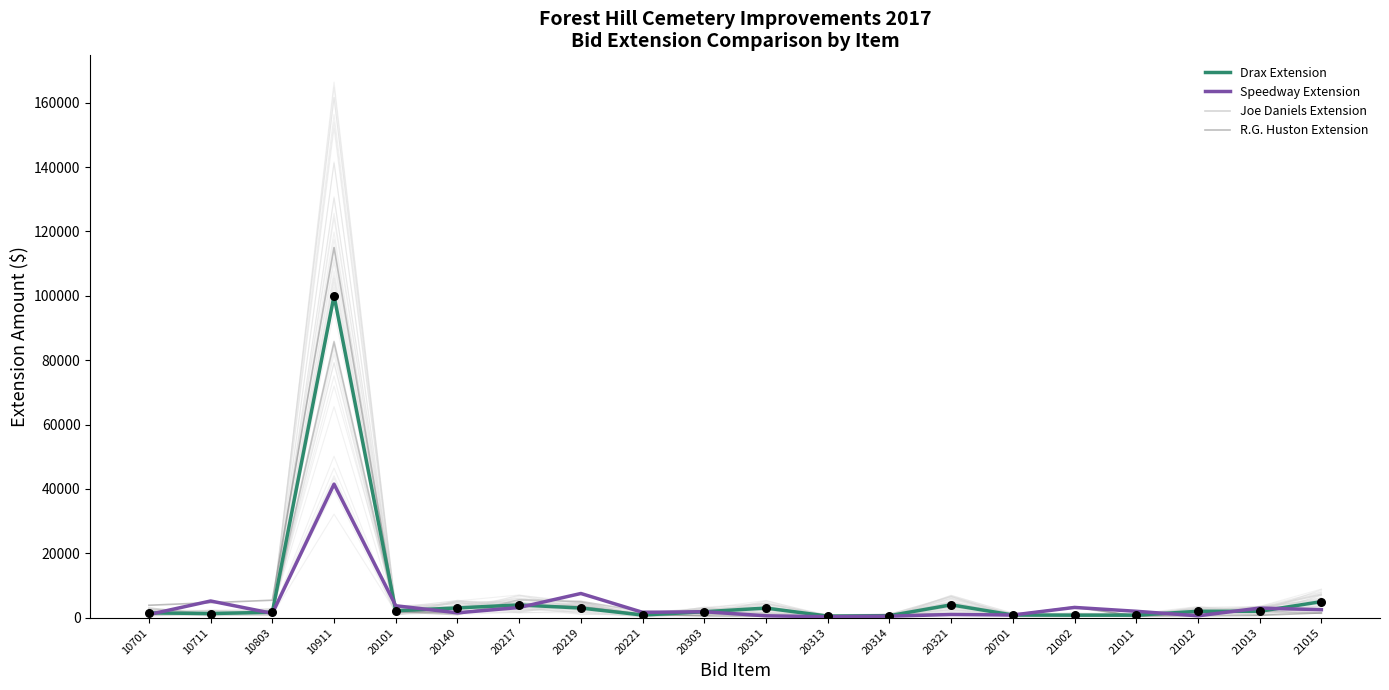

What are all the series names shown in the legend?

Drax Extension, Speedway Extension, Joe Daniels Extension, R.G. Huston Extension